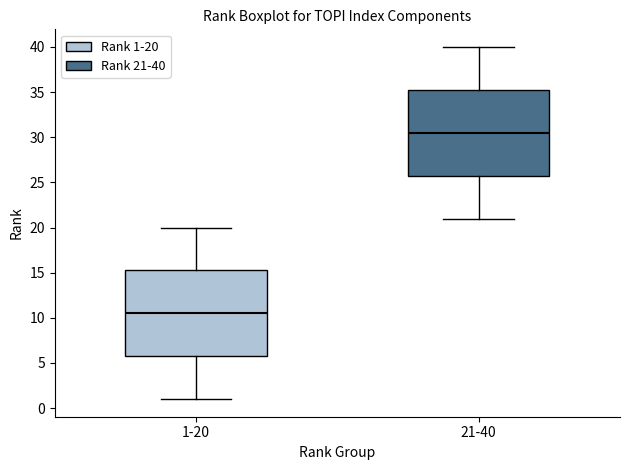

Where is the upper edge of the box for 1-20 on the y-axis? The values are not printed on the chart, so give them approximately, as read against the axis.

15.5